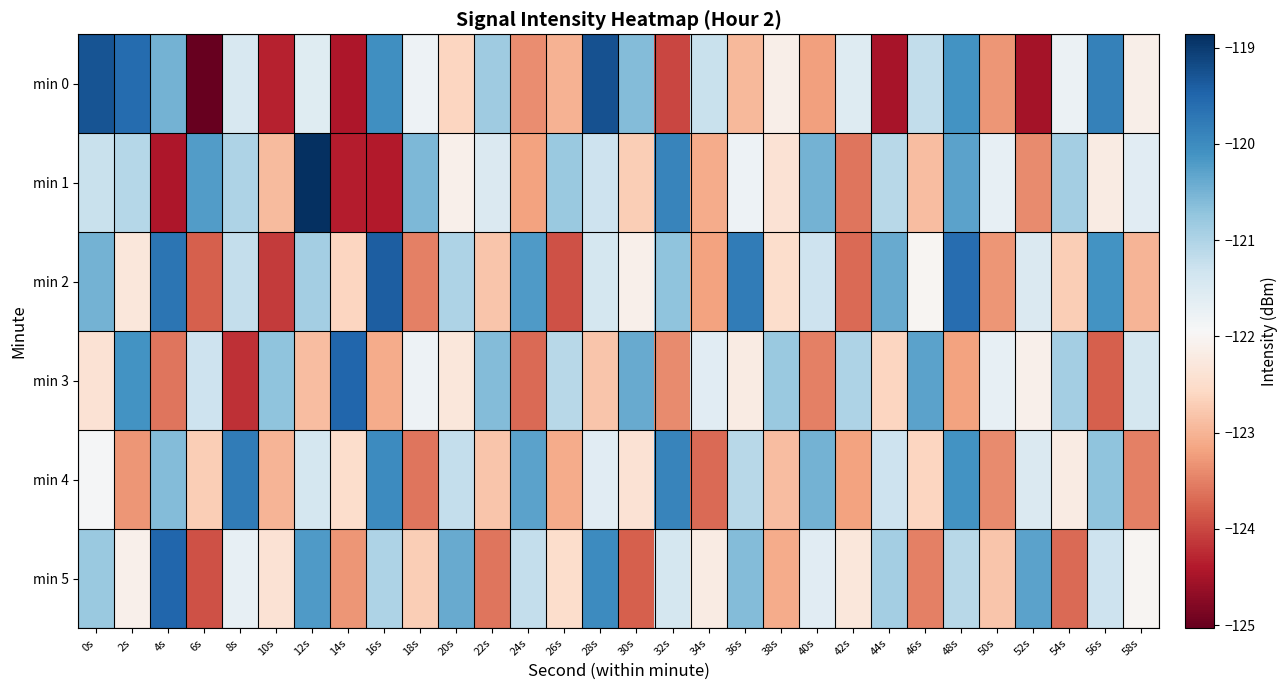

How many data points does each series have?

30